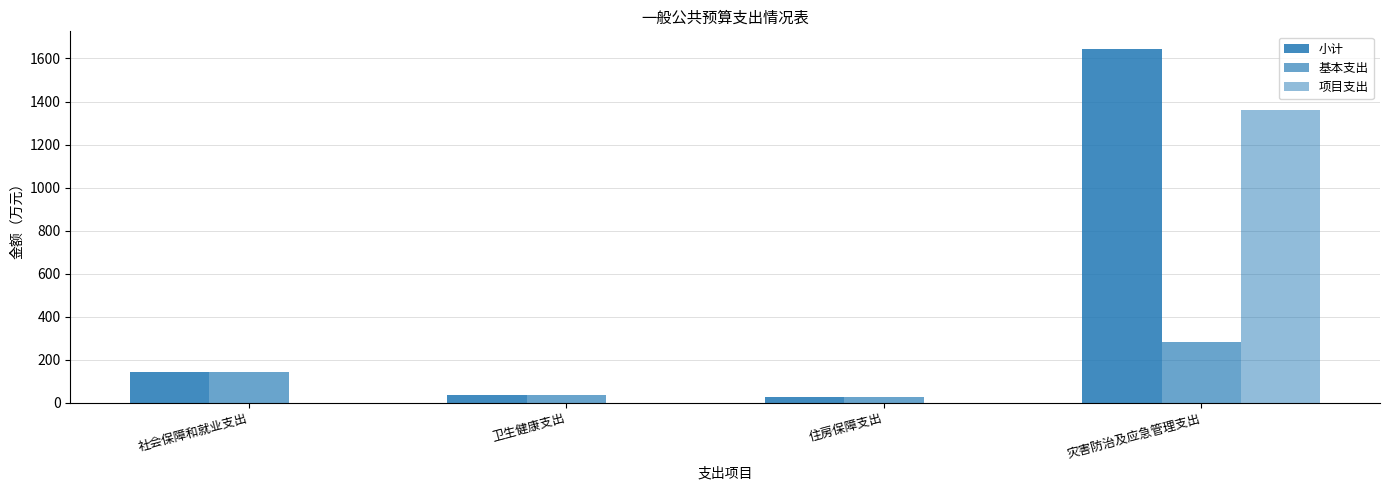

What is the sum of all 基本支出 values?

485.0